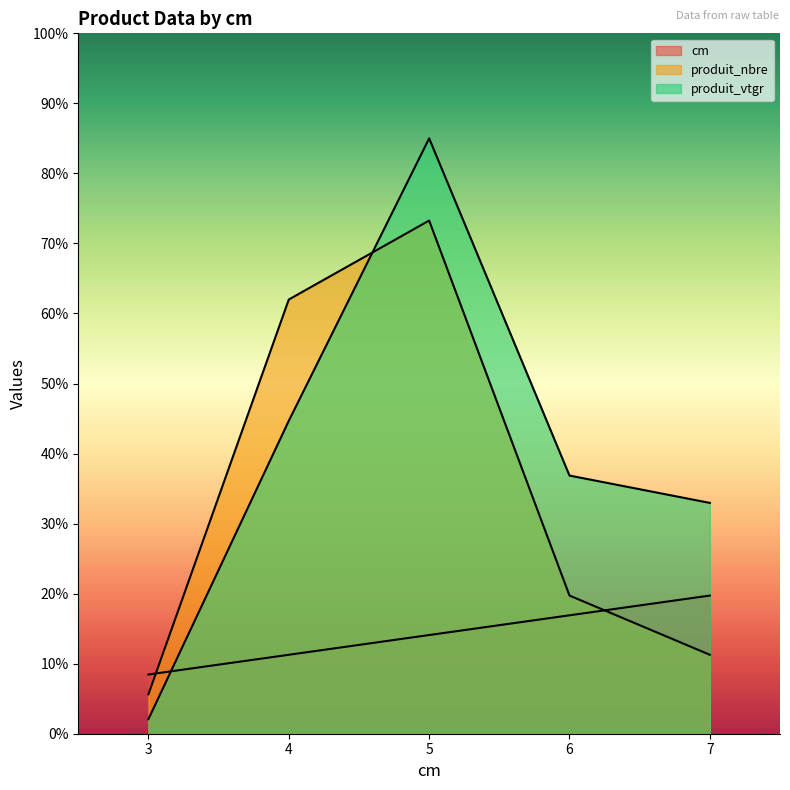

The produit_nbre series shows 94.9 at 4. True or false?

False